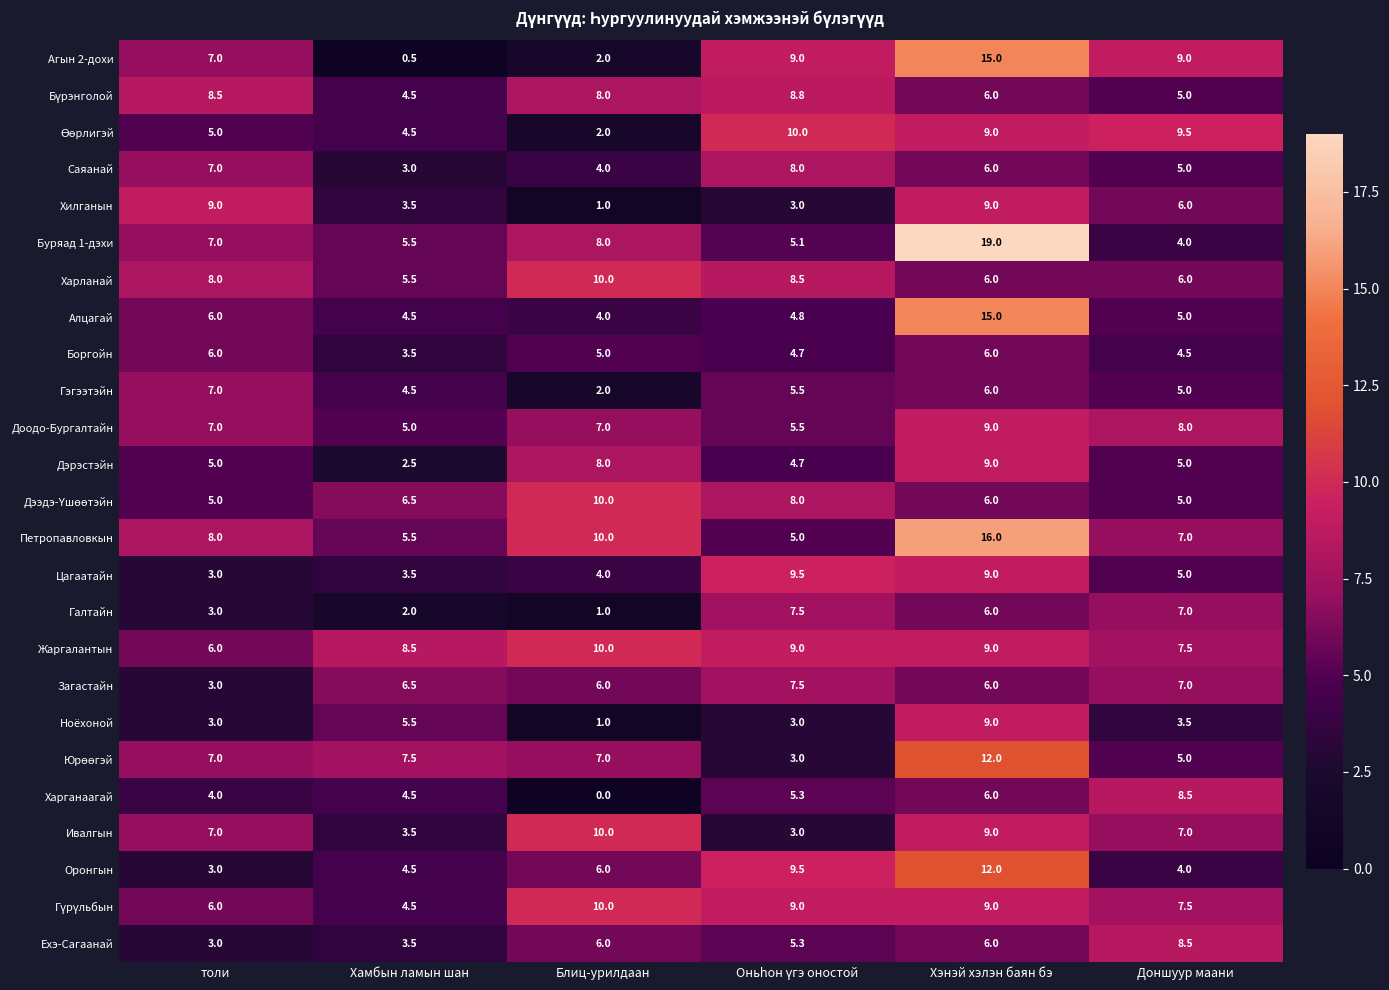

Which series has the widest spread of values?

Буряад 1-дэхи